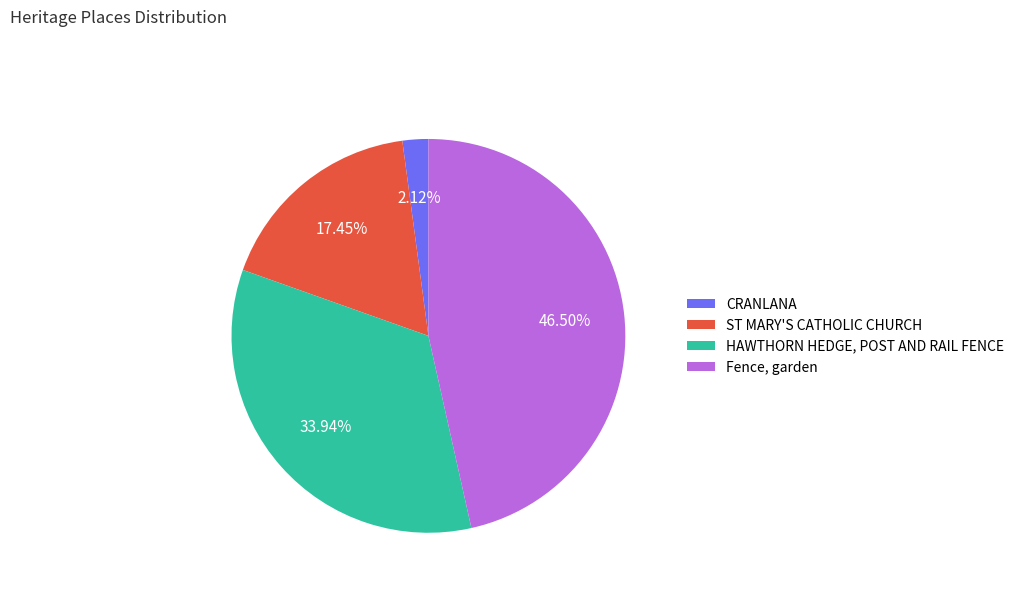

Approximately how many times larger is the value at HAWTHORN HEDGE, POST AND RAIL FENCE compared to ST MARY'S CATHOLIC CHURCH?

1.9